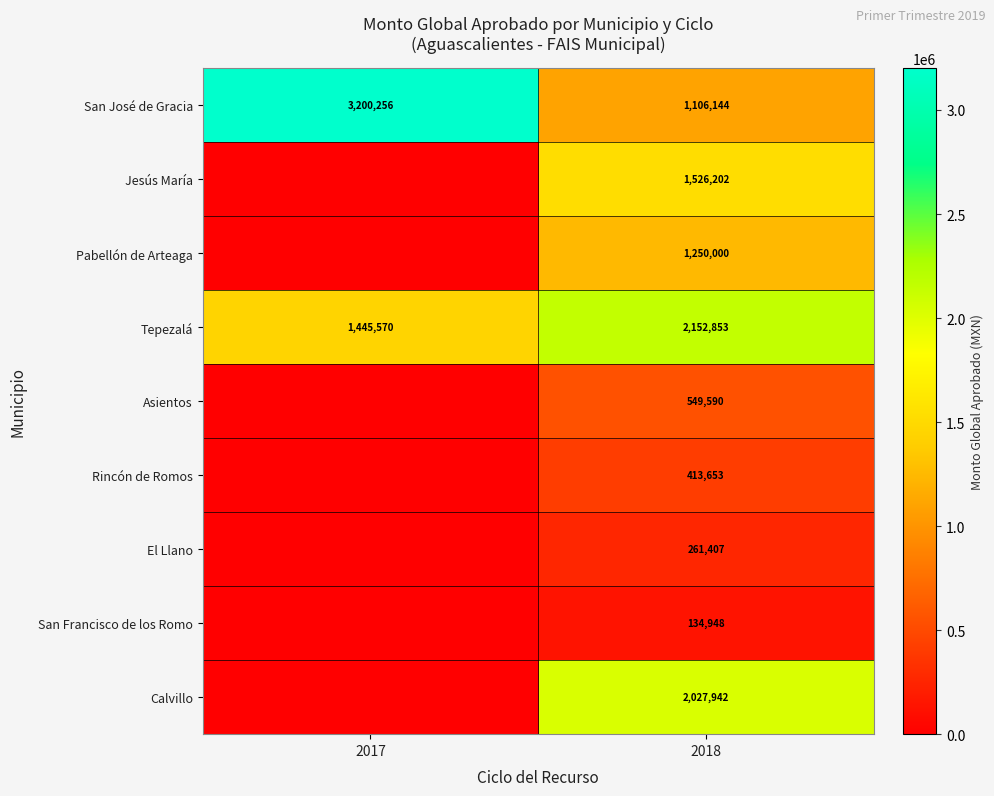

What value does the San José de Gracia series have at 2017?

3200256